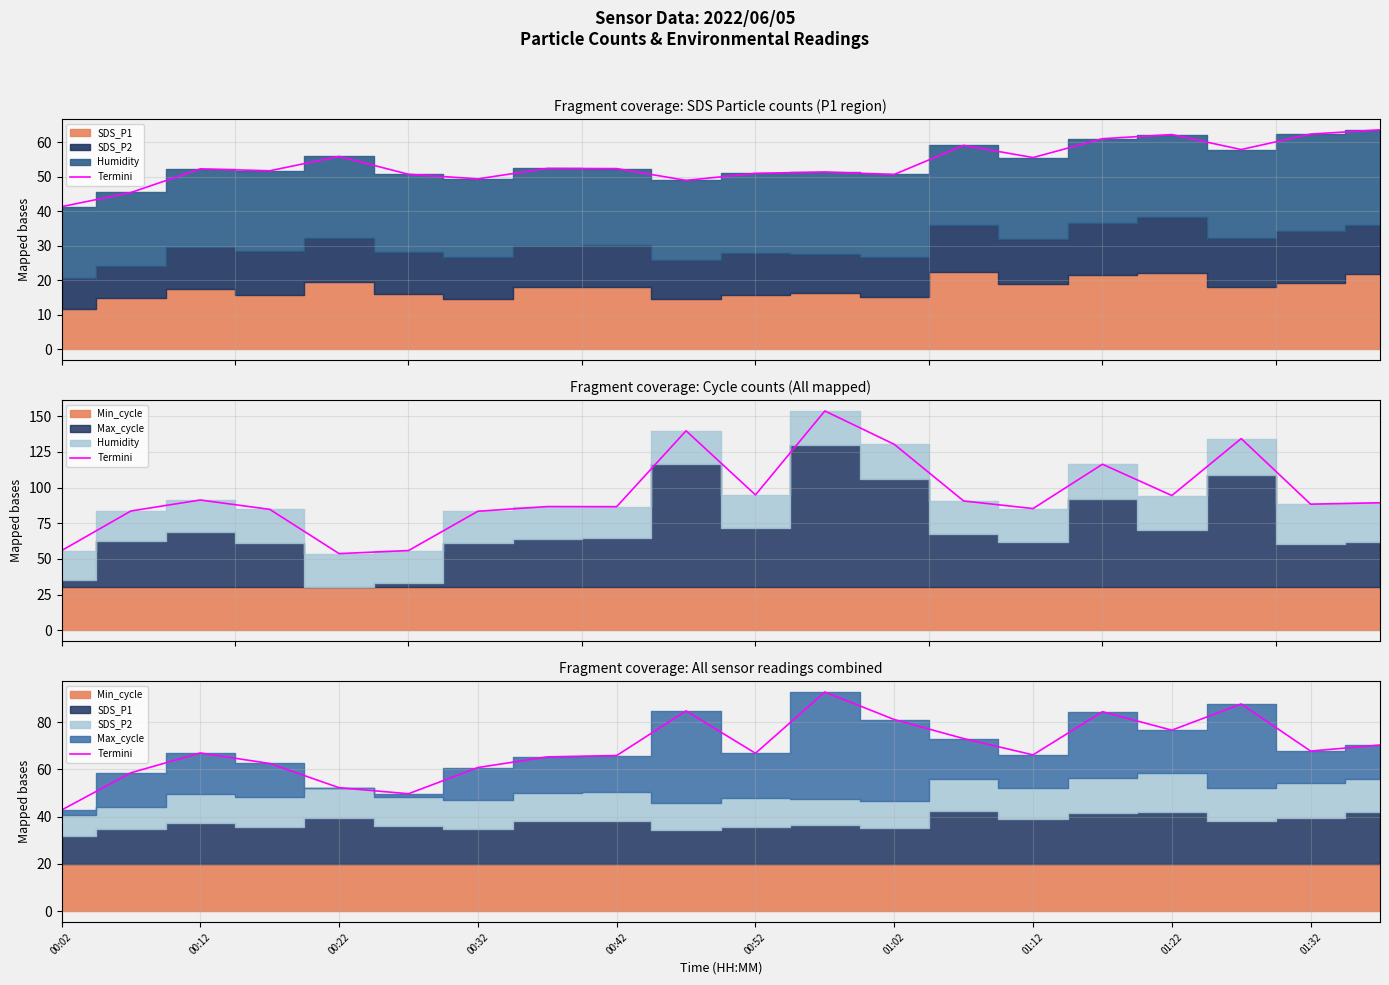

Is it true that the value at 01:12 is 106.9?

False